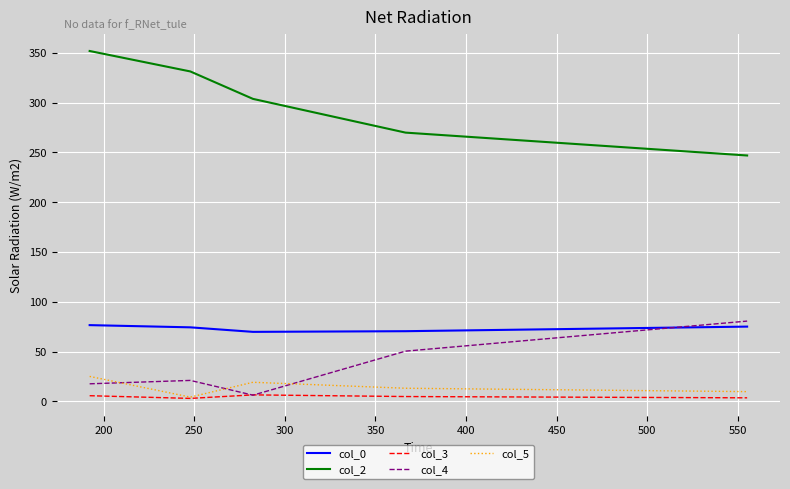

What is the greatest value displayed?

351.7